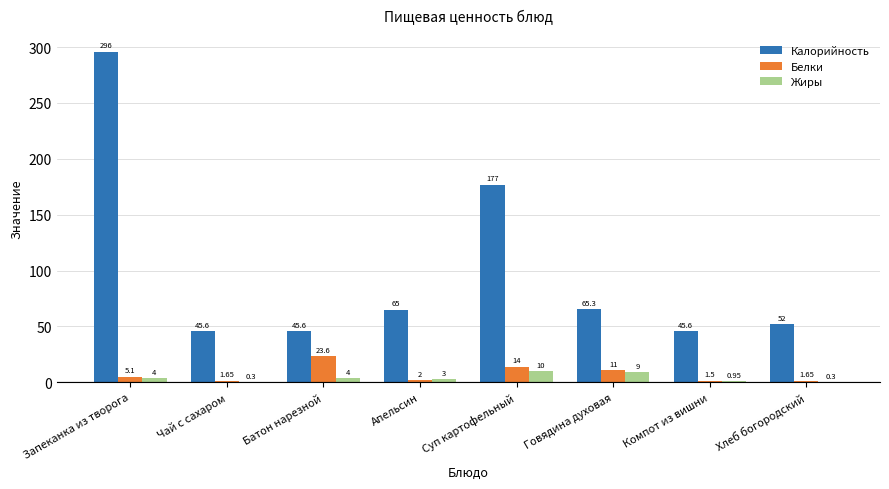

At which label does Калорийность first exceed 65?

Запеканка из творога